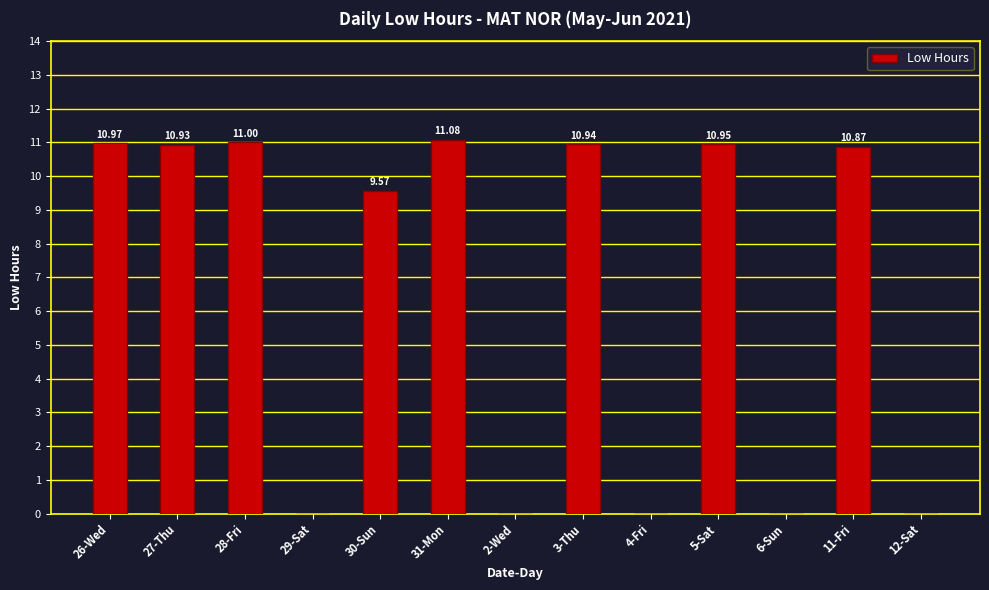

Is it true that the value at 5-Sat is 10.9?

True